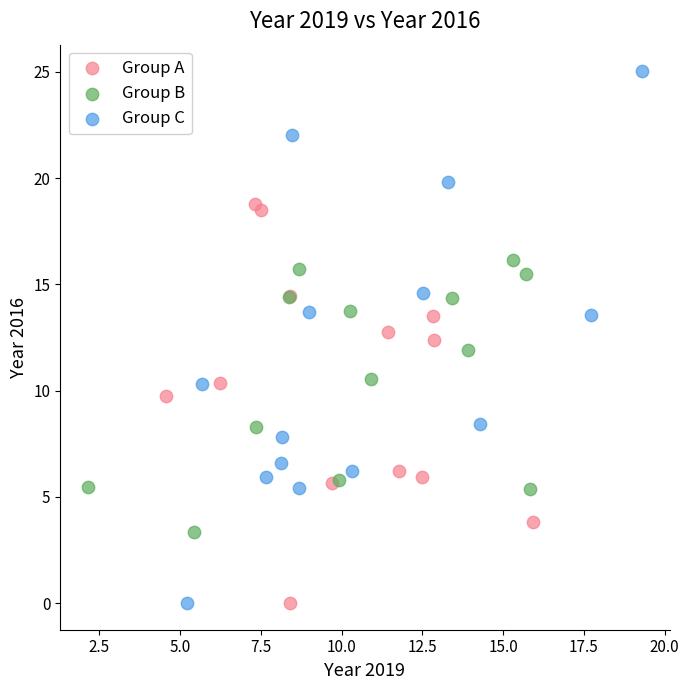

What are all the series names shown in the legend?

Group A, Group B, Group C